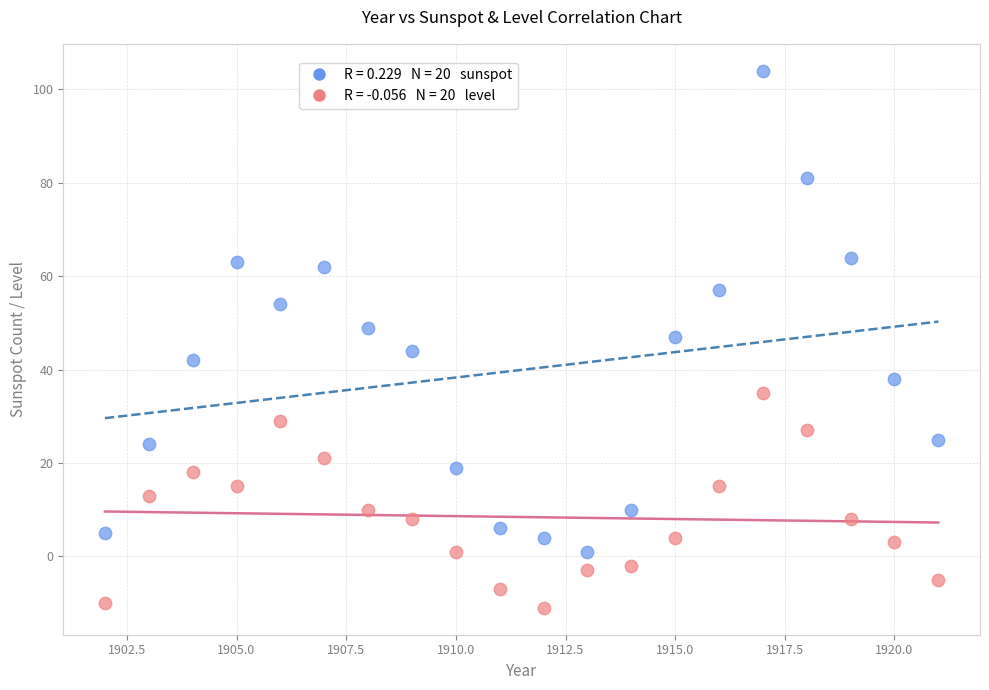

Across all data points, what is the range of Y values (max minus min)?

115